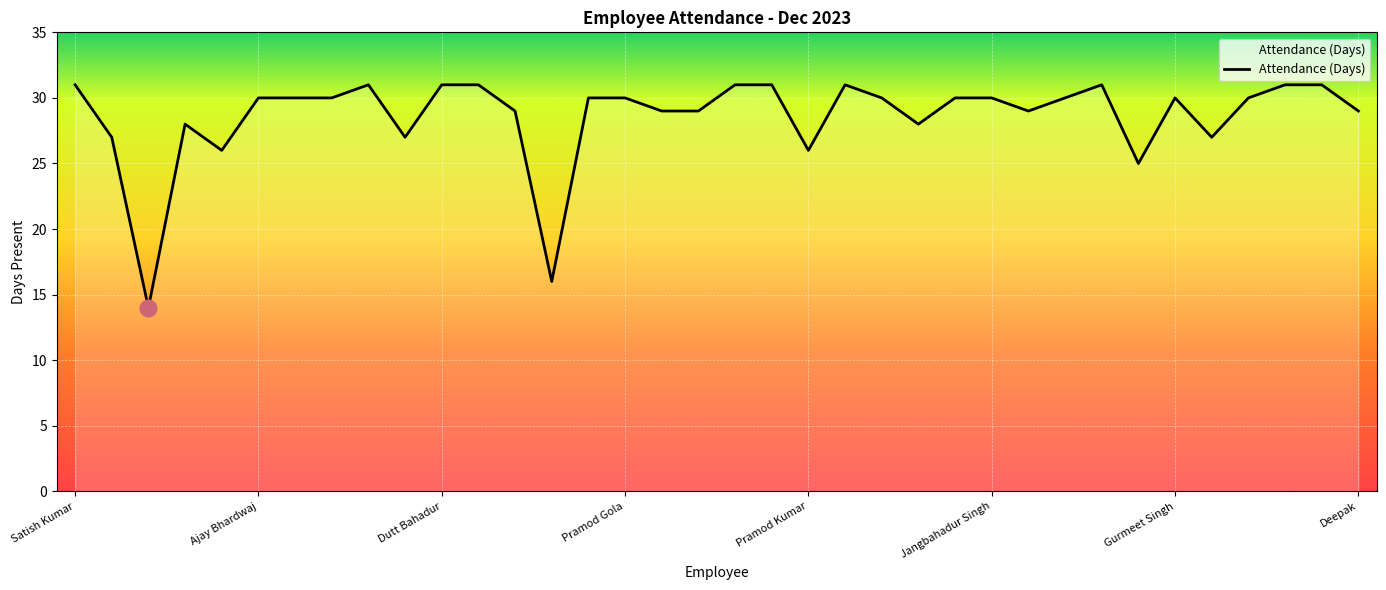

What is the difference between the maximum and minimum values?

17